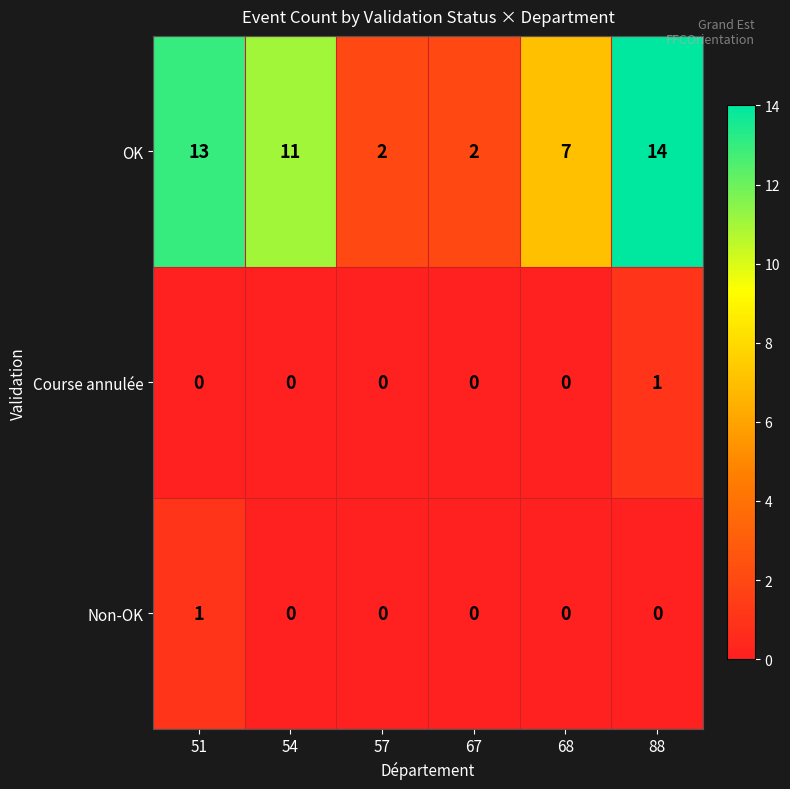

How many categories are shown in the chart?

6